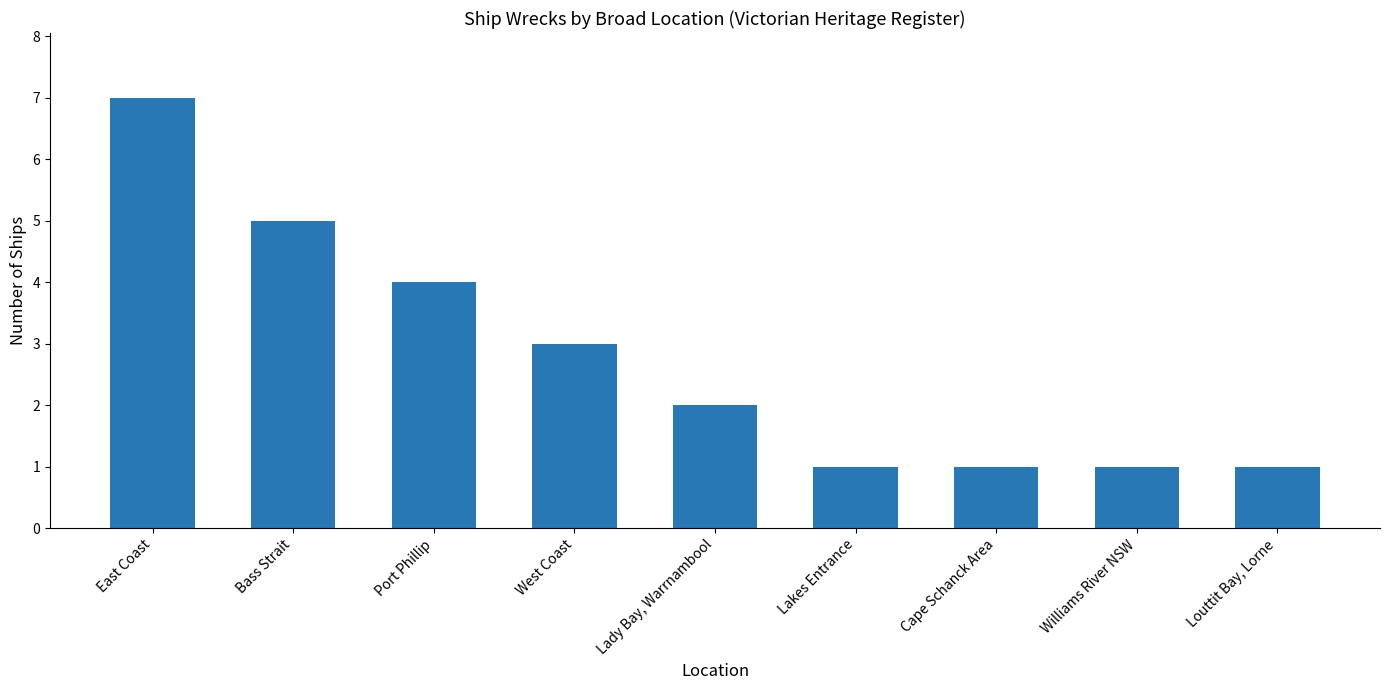

The value at Williams River NSW is 1. True or false?

True